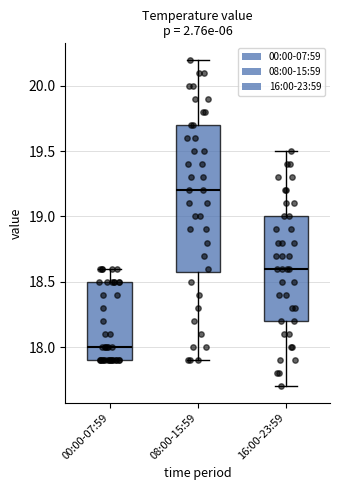

Where does the median line of the box for 16:00-23:59 sit on the y-axis? The values are not printed on the chart, so give them approximately, as read against the axis.

18.6